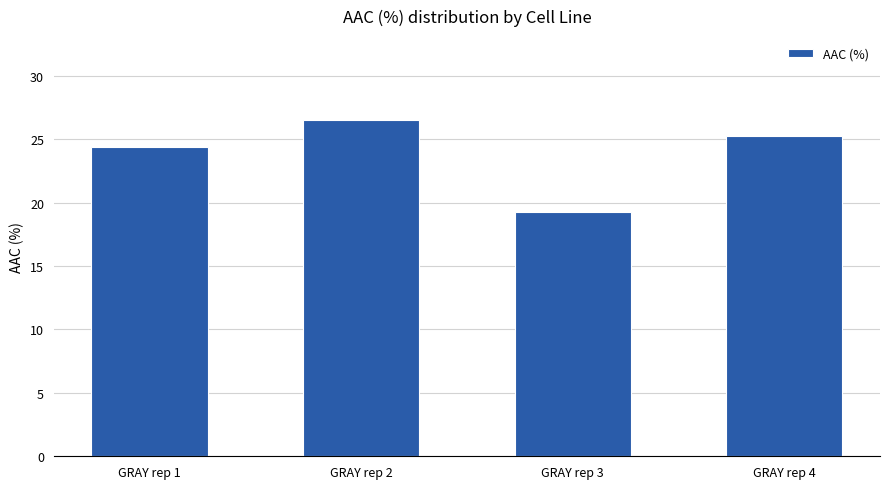

Reading right to left, extract all data points from this chart.

25.2	19.3	26.5	24.4